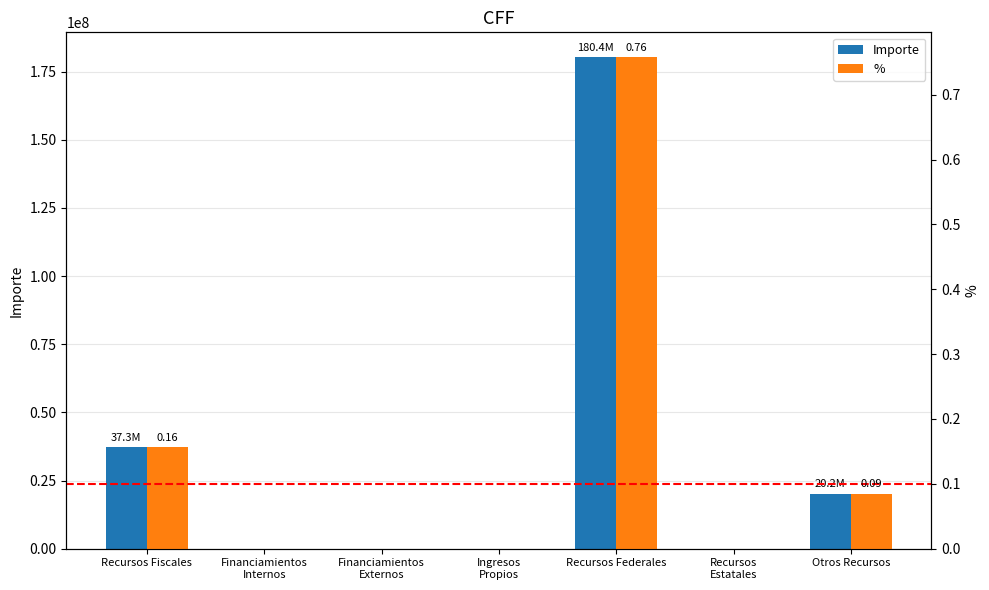

Which series has the widest spread of values?

Importe